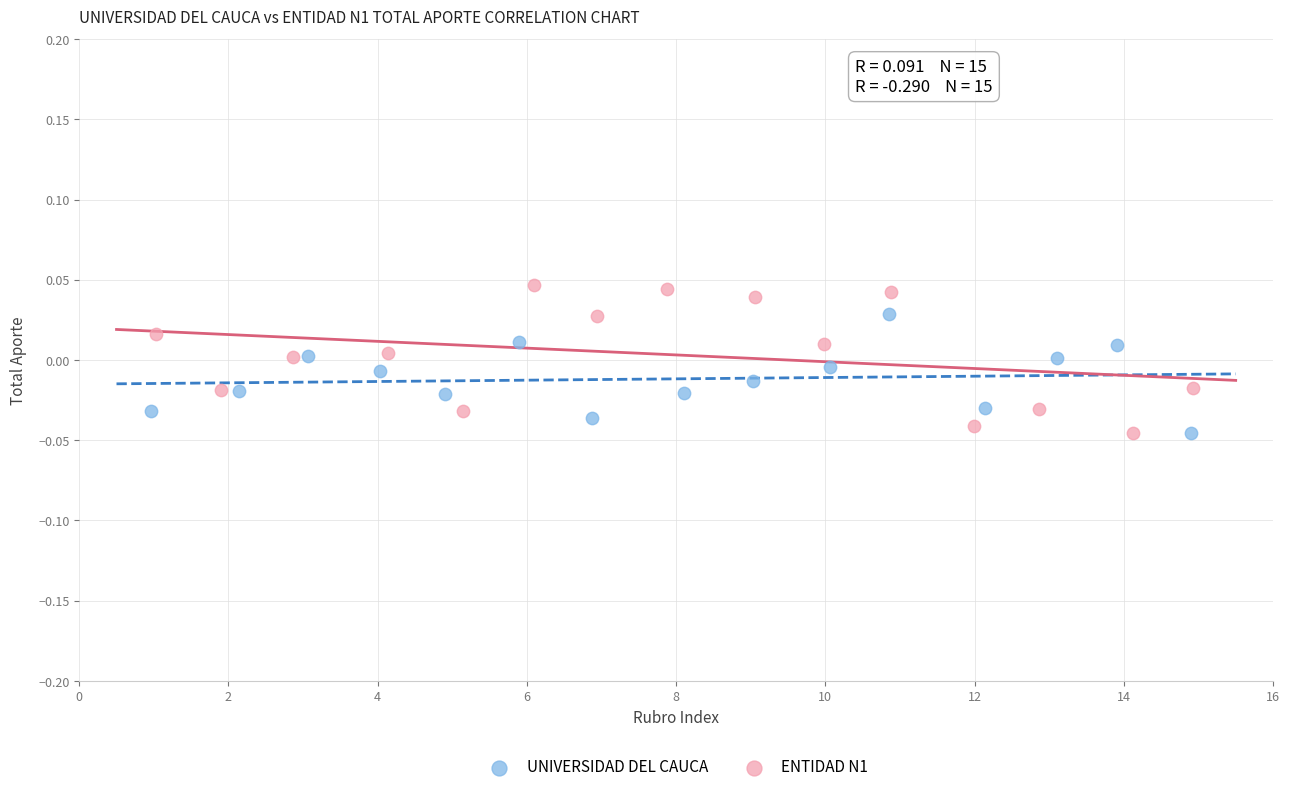

Which series reaches the maximum Y coordinate?

ENTIDAD N1